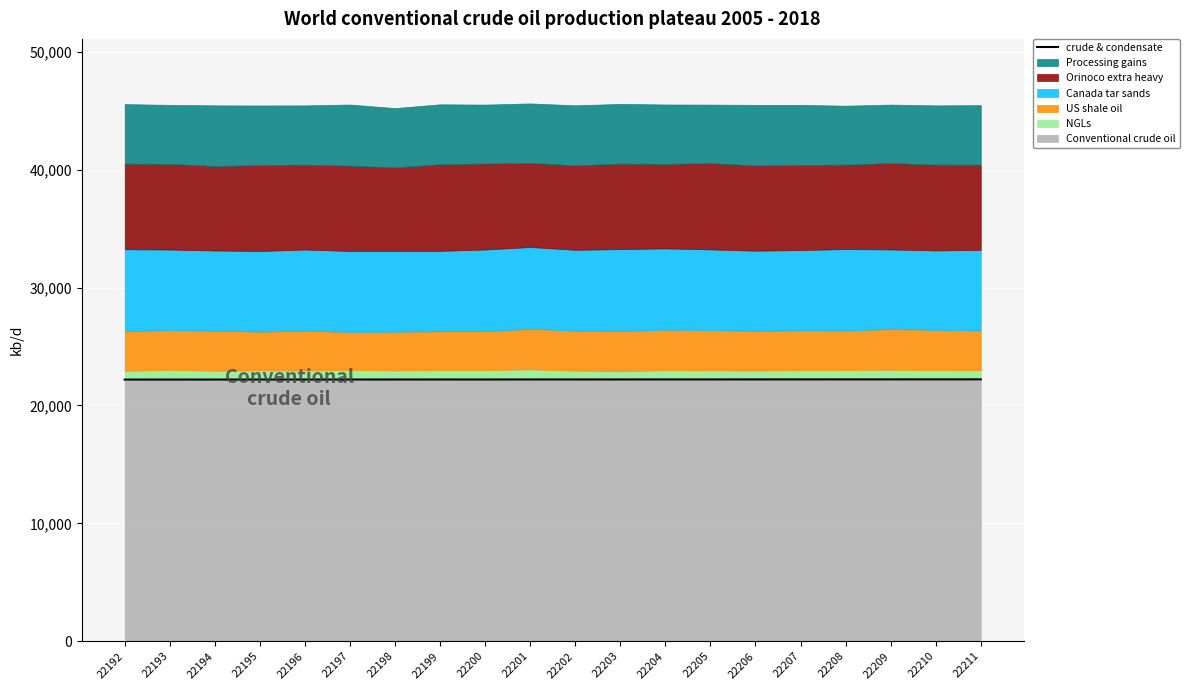

At which category does the chart reach its minimum across all series?

22192